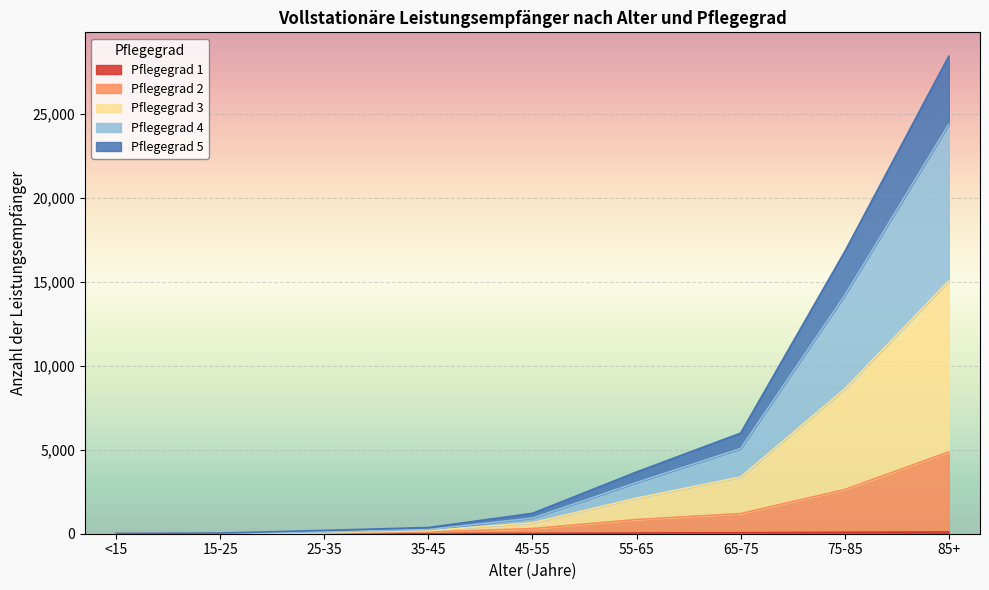

Is it true that Pflegegrad 1 equals 96 at 65-75?

False